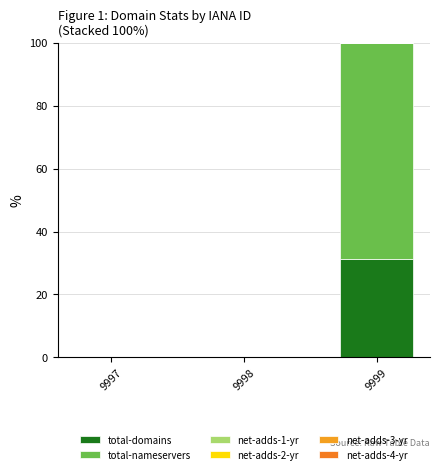

How many data points does each series have?

3